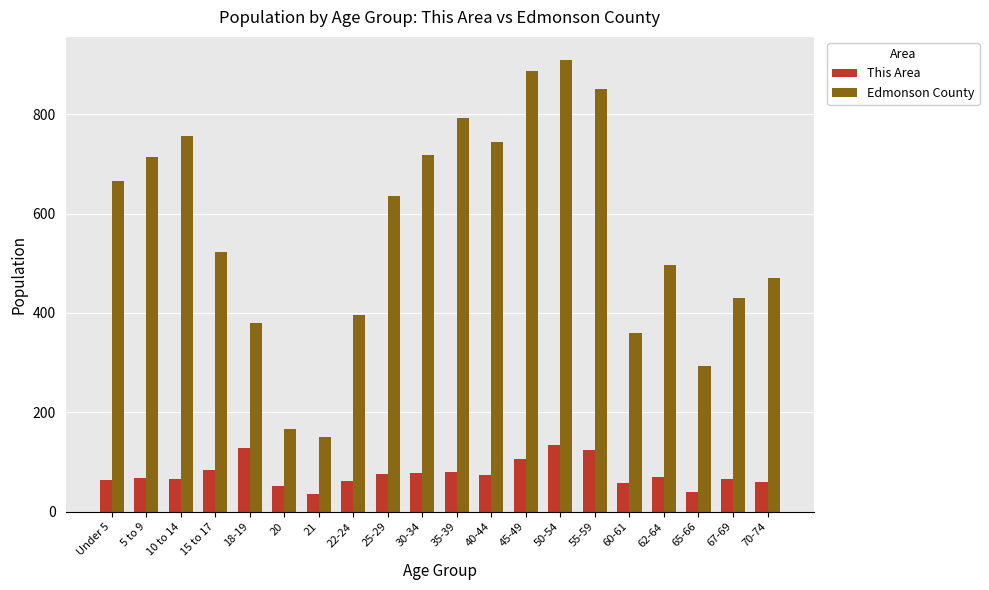

Does the chart contain stacked bars?

No